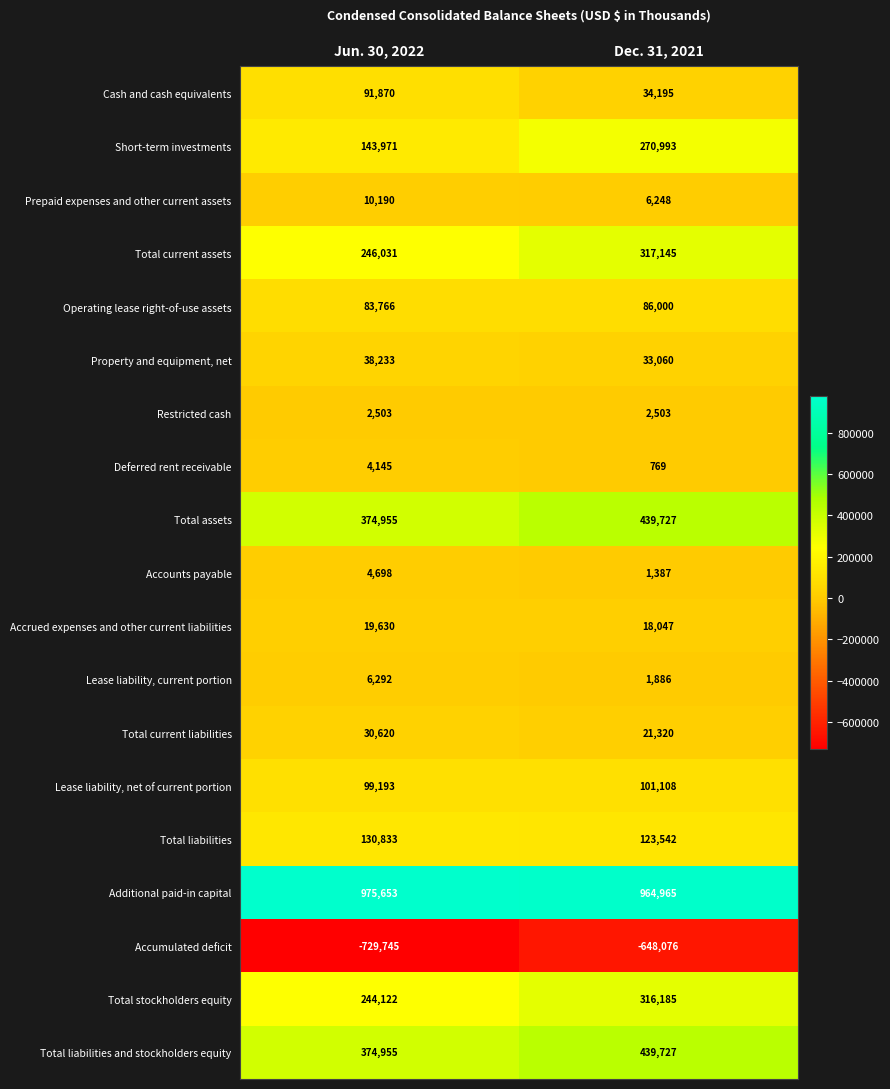

Between Jun. 30, 2022 and Dec. 31, 2021, which series saw the biggest shift?

Short-term investments